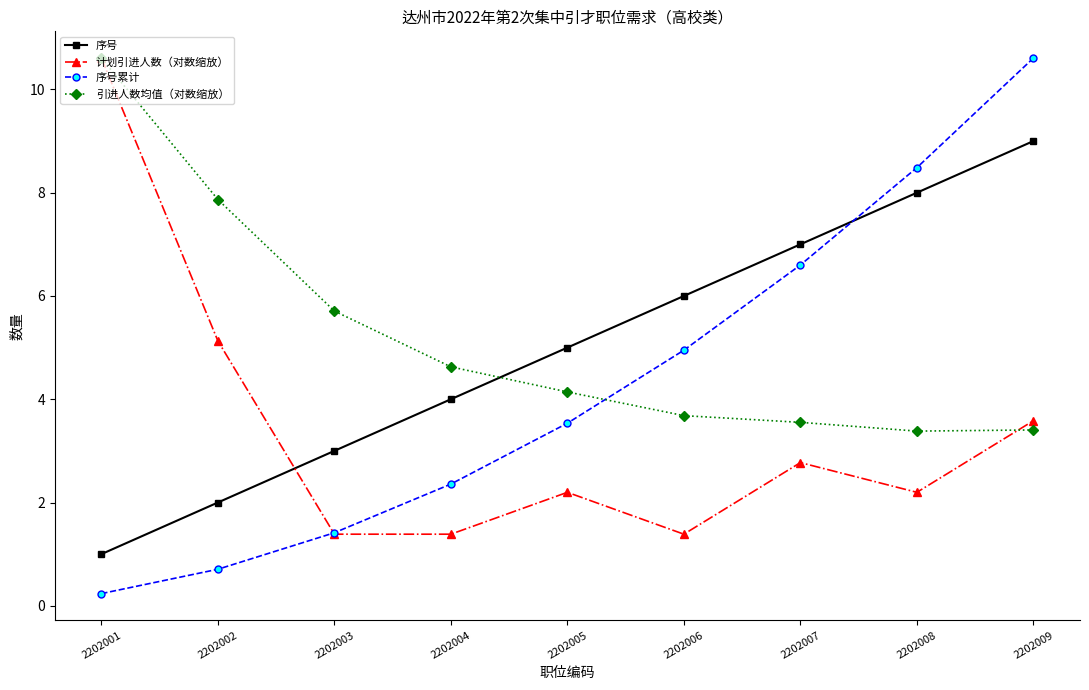

Reading left to right, list all the values displayed in this chart.

序号: 2202001=1.0	2202002=2.0	2202003=3.0	2202004=4.0	2202005=5.0	2202006=6.0	2202007=7.0	2202008=8.0	2202009=9.0
计划引进人数（对数缩放）: 2202001=10.6	2202002=5.1	2202003=1.4	2202004=1.4	2202005=2.2	2202006=1.4	2202007=2.8	2202008=2.2	2202009=3.6
序号累计: 2202001=0.2	2202002=0.7	2202003=1.4	2202004=2.4	2202005=3.5	2202006=4.9	2202007=6.6	2202008=8.5	2202009=10.6
引进人数均值（对数缩放）: 2202001=10.6	2202002=7.9	2202003=5.7	2202004=4.6	2202005=4.1	2202006=3.7	2202007=3.6	2202008=3.4	2202009=3.4